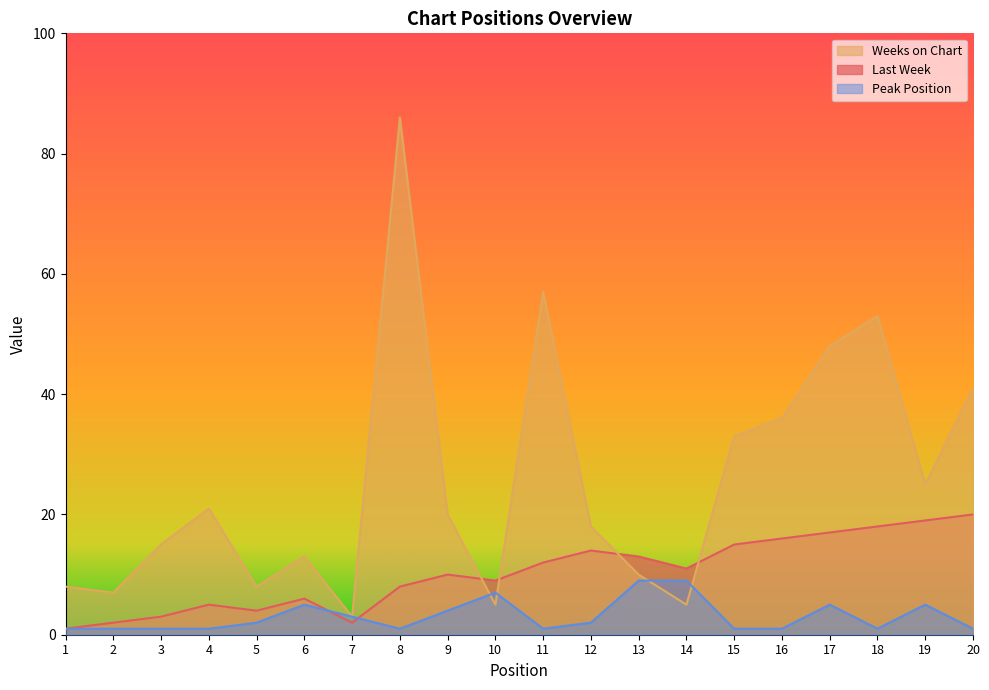

Is it true that Last Week equals 3 at 2?

False